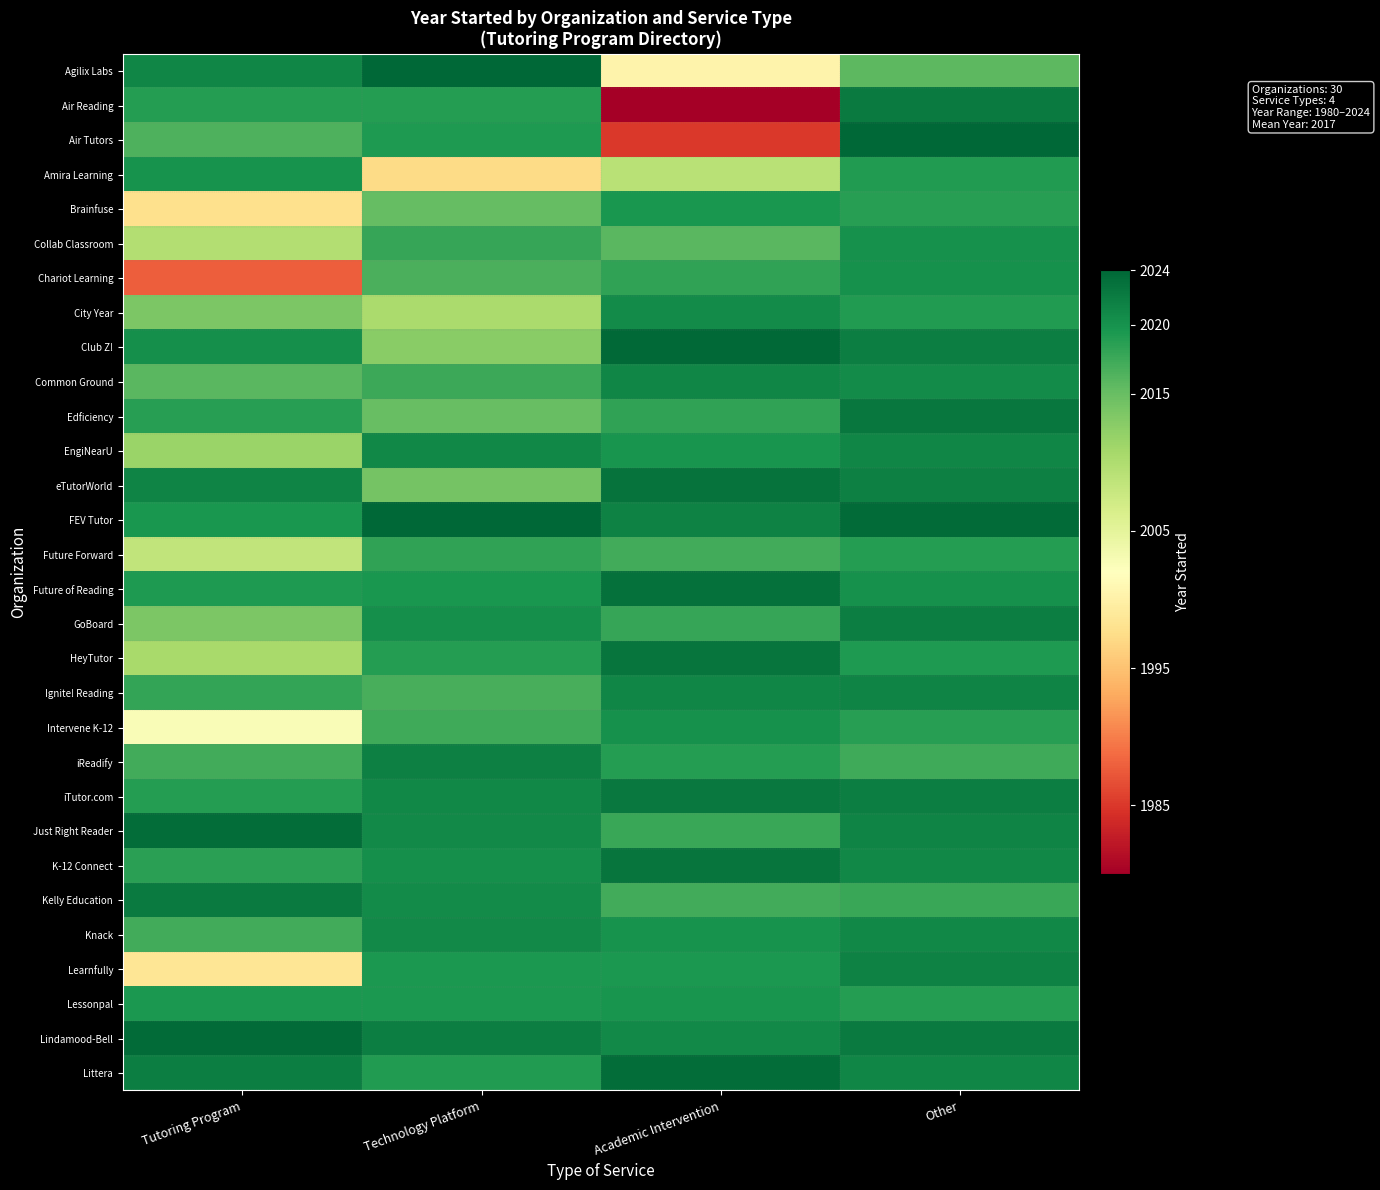

Which label corresponds to the smallest value in the chart?

Academic Intervention